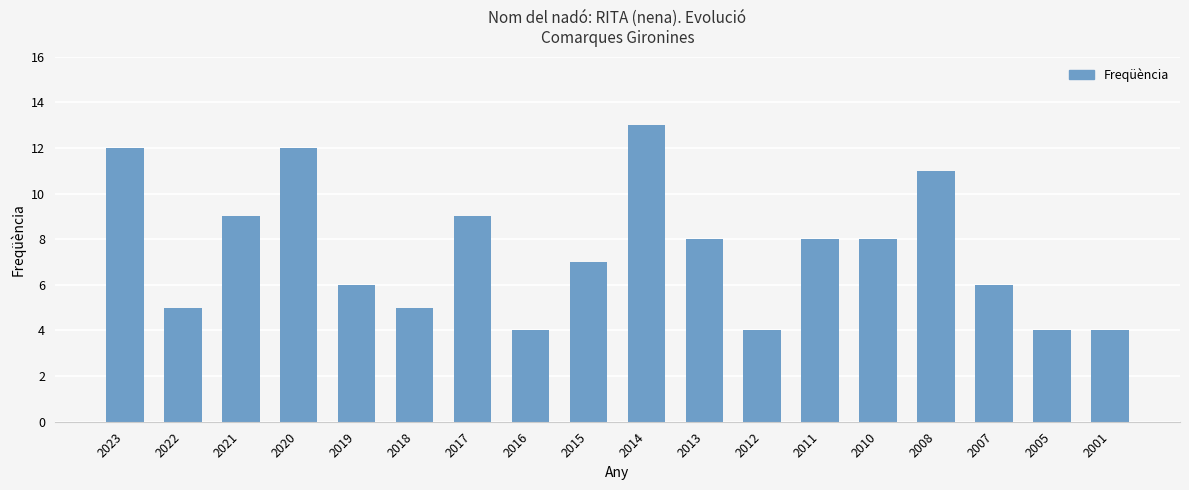

The chart shows a value of 7 at 2015. True or false?

True